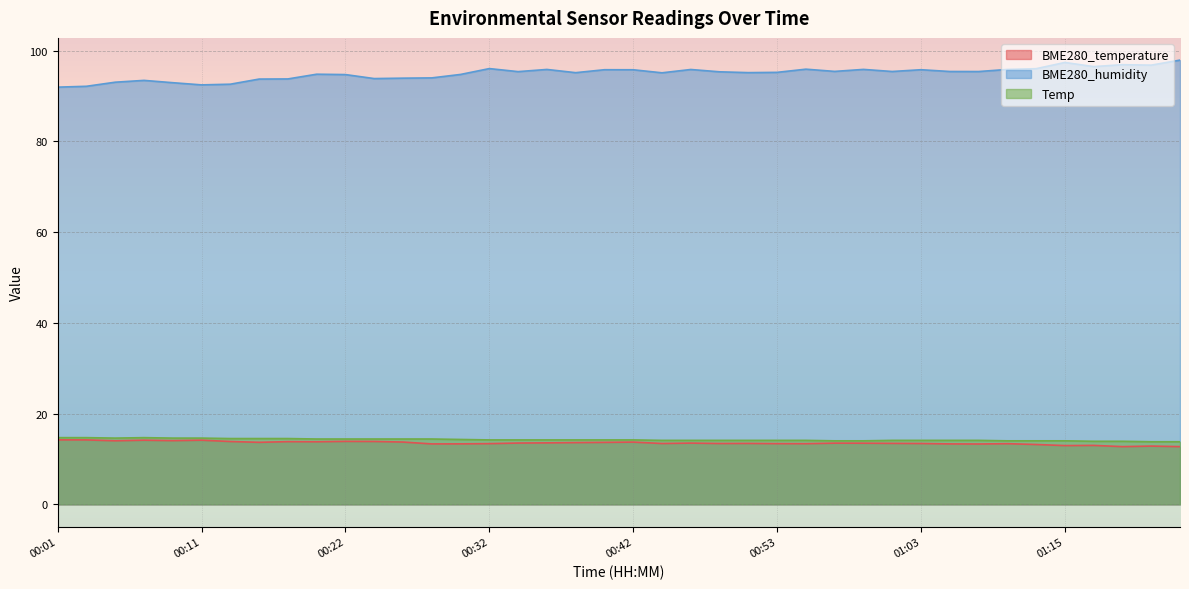

Reading left to right, transcribe all the data shown in this chart.

BME280_temperature: 14.2	14.2	14.0	14.1	14.0	14.1	13.8	13.7	13.8	13.8	13.9	13.9	13.7	13.3	13.3	13.4	13.5	13.6	13.6	13.7	13.7	13.4	13.5	13.4	13.4	13.4	13.4	13.5	13.5	13.4	13.4	13.3	13.3	13.4	13.2	12.9	13.0	12.7	12.8	12.7
BME280_humidity: 91.9	92.1	93.0	93.4	92.9	92.4	92.6	93.7	93.8	94.8	94.7	93.8	93.9	94.0	94.7	96.0	95.4	95.8	95.1	95.8	95.8	95.1	95.8	95.3	95.1	95.2	95.9	95.4	95.8	95.4	95.8	95.4	95.4	95.8	96.0	97.4	96.5	96.9	96.8	97.9
Temp: 14.7	14.7	14.6	14.7	14.6	14.6	14.5	14.5	14.5	14.4	14.4	14.4	14.4	14.4	14.3	14.2	14.2	14.2	14.2	14.2	14.2	14.1	14.1	14.1	14.1	14.1	14.1	14.0	14.0	14.1	14.1	14.1	14.1	14.0	14.0	14.0	13.9	13.9	13.8	13.8